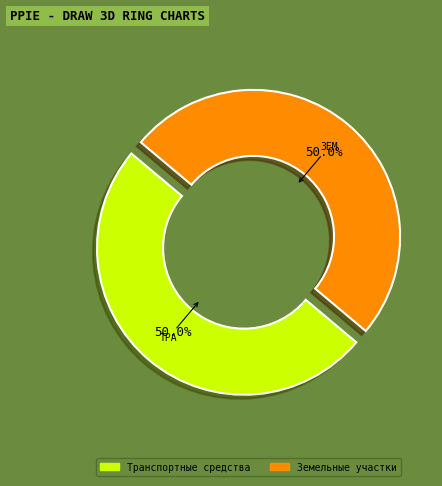

Approximately how many times larger is the value at Транспортные средства compared to Земельные участки?

1.0